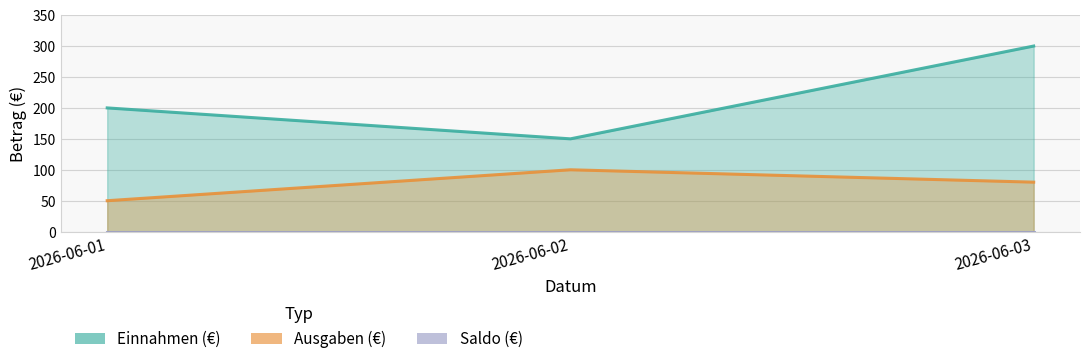

Count the Ausgaben (€) values in the range 50 to 100.

3